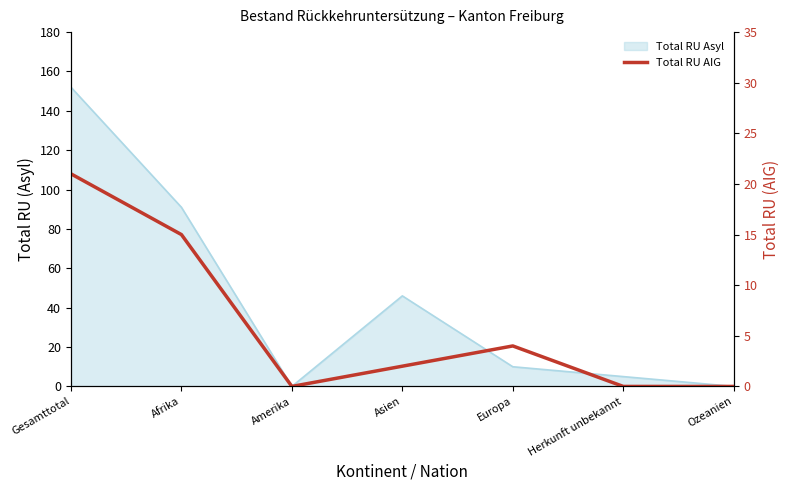

How many data points does each series have?

7